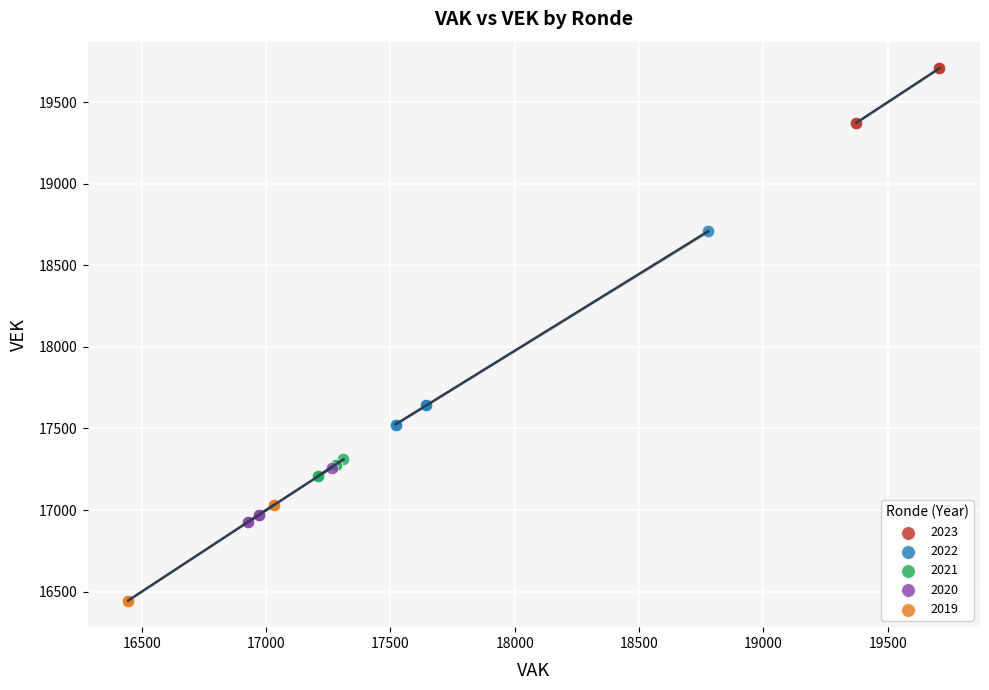

What are all the series names shown in the legend?

2023, 2022, 2021, 2020, 2019